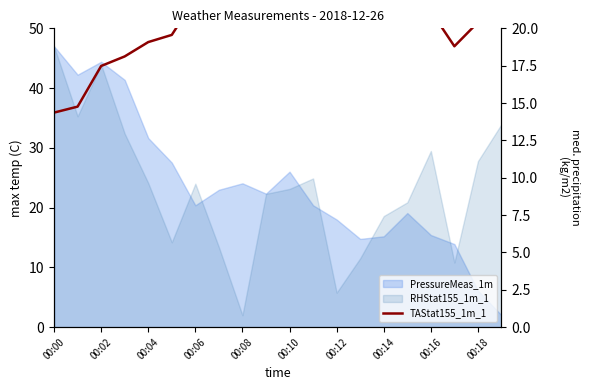

What is the label of the 6th point from the left?

00:10